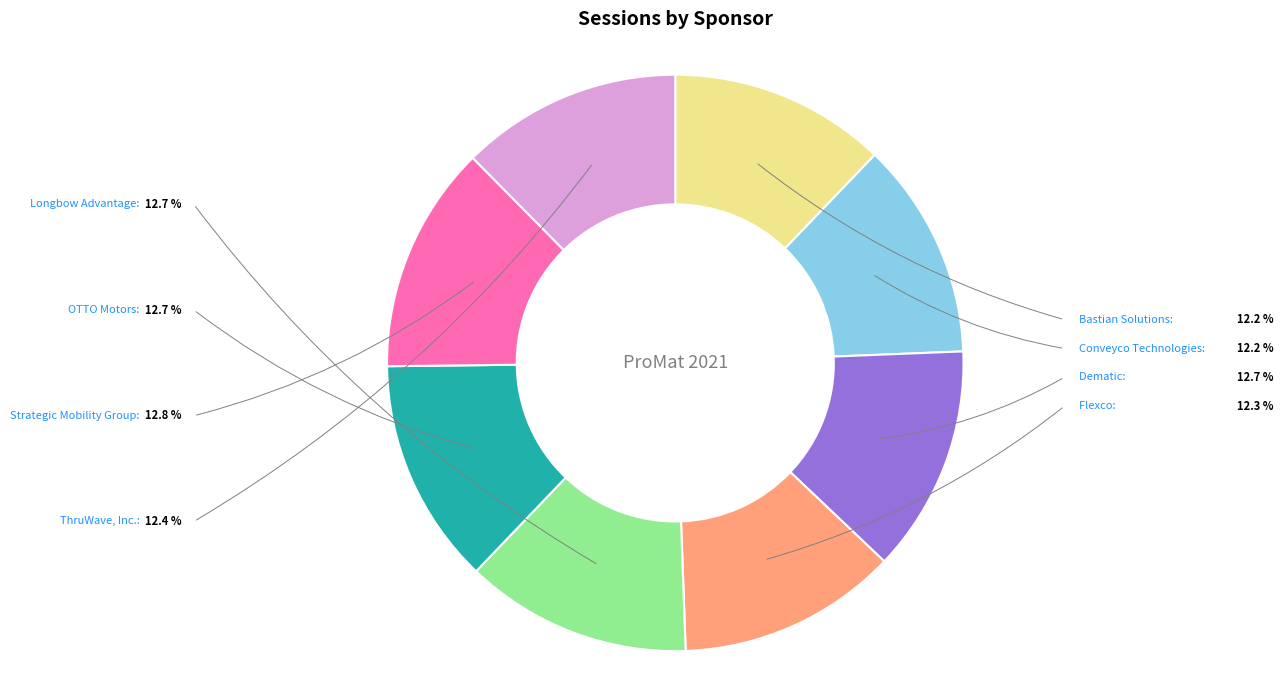

True or false: Strategic Mobility Group accounts for 24% of the total.

False